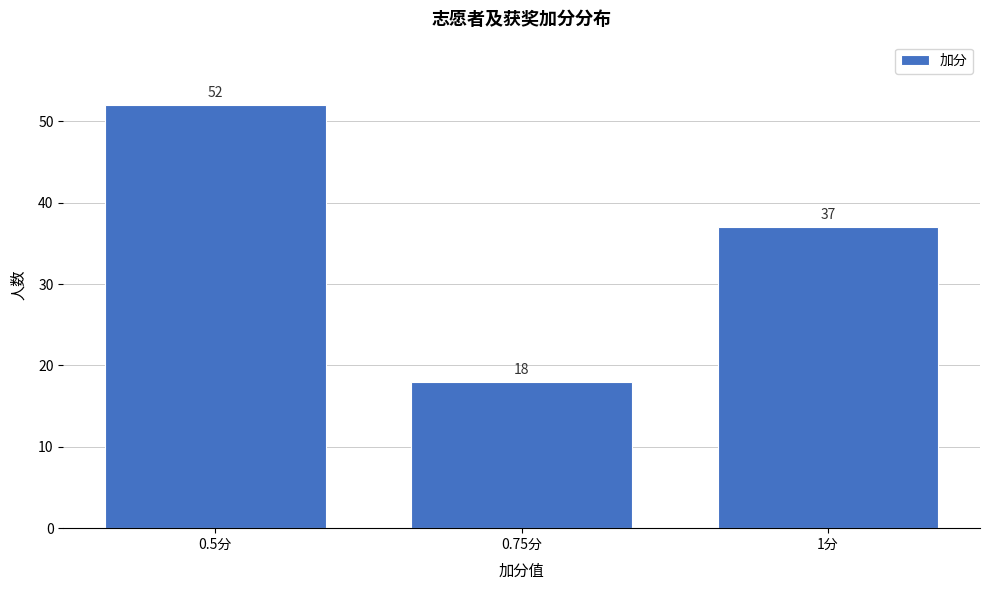

Reading left to right, extract all data points from this chart.

0.5分=52	0.75分=18	1分=37